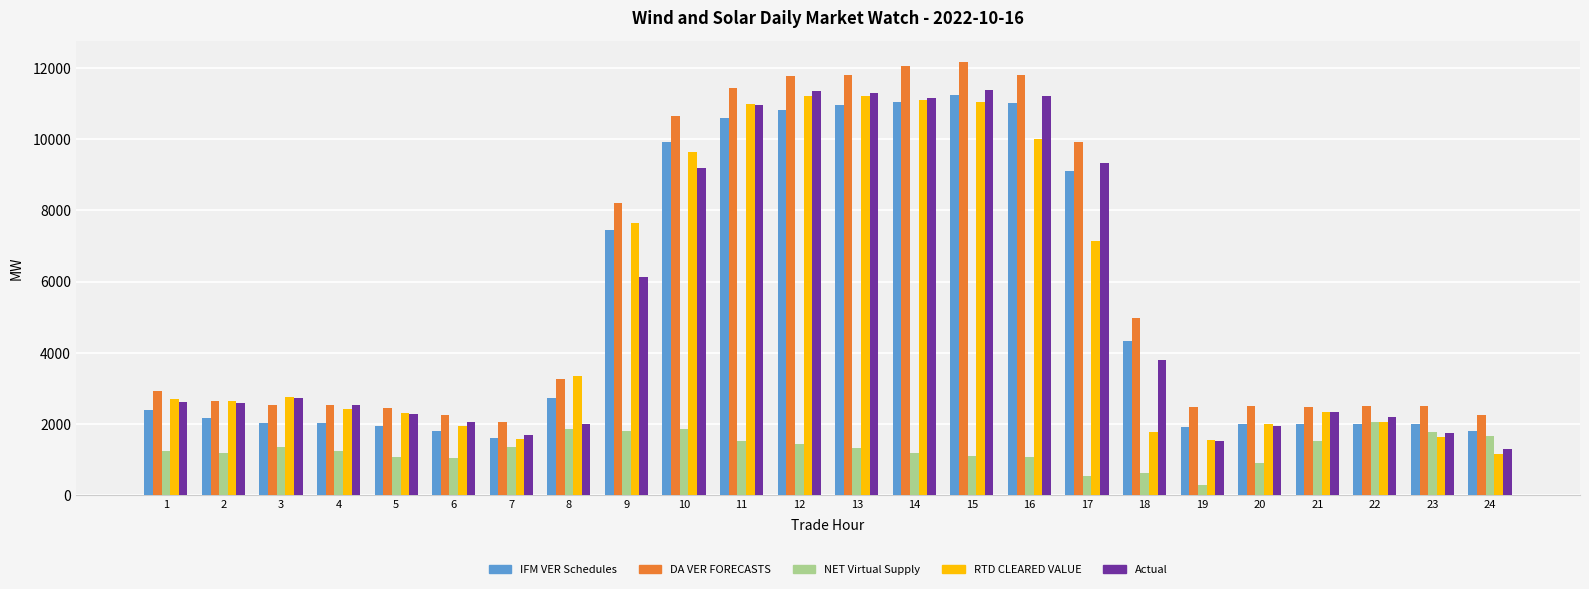

What is the sum of all RTD CLEARED VALUE values?

122375.8